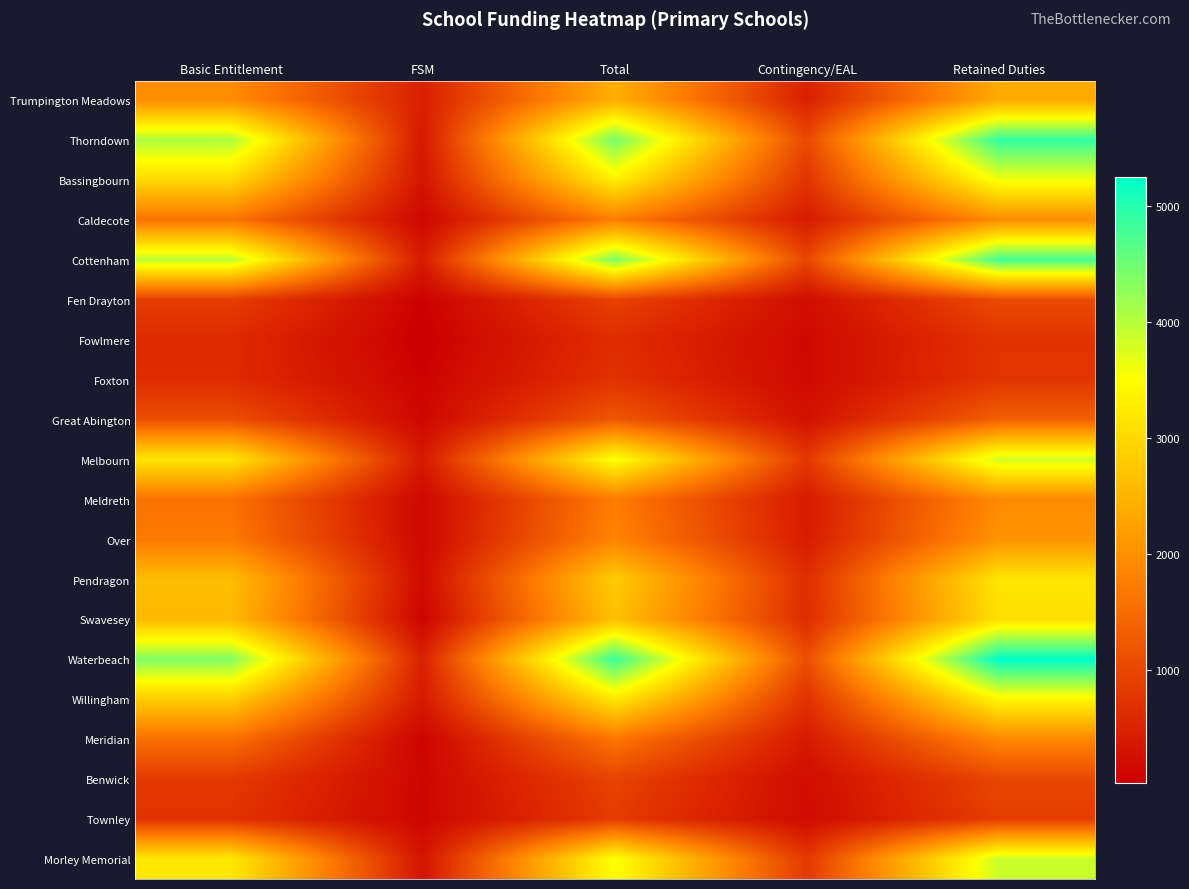

List the series in order of their peak value, highest first.

Waterbeach, Thorndown, Cottenham, Morley Memorial, Melbourn, Bassingbourn, Willingham, Pendragon, Swavesey, Trumpington Meadows, Over, Caldecote, Meldreth, Meridian, Great Abington, Fen Drayton, Benwick, Townley, Foxton, Fowlmere